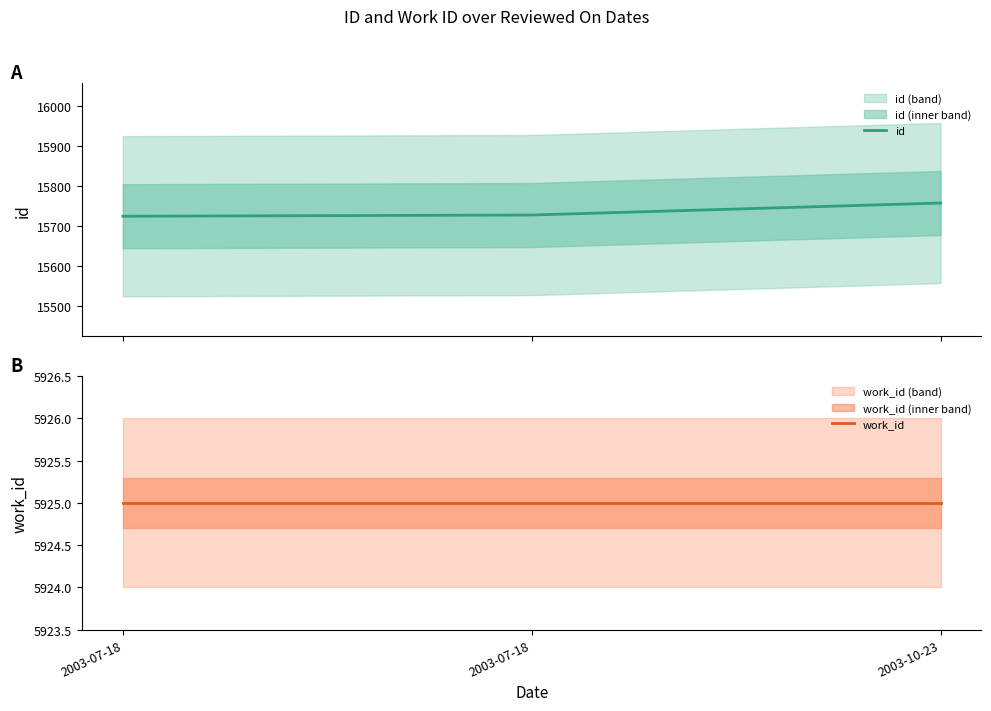

What is the label of the 3rd point from the left?

2003-10-23